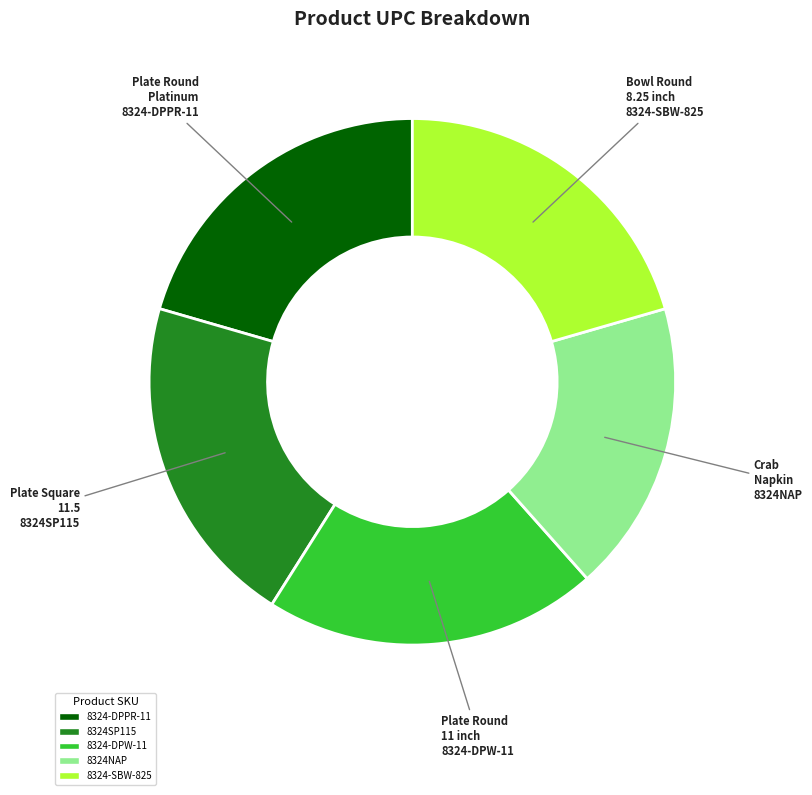

Which category has the smallest portion of the pie?

8324NAP